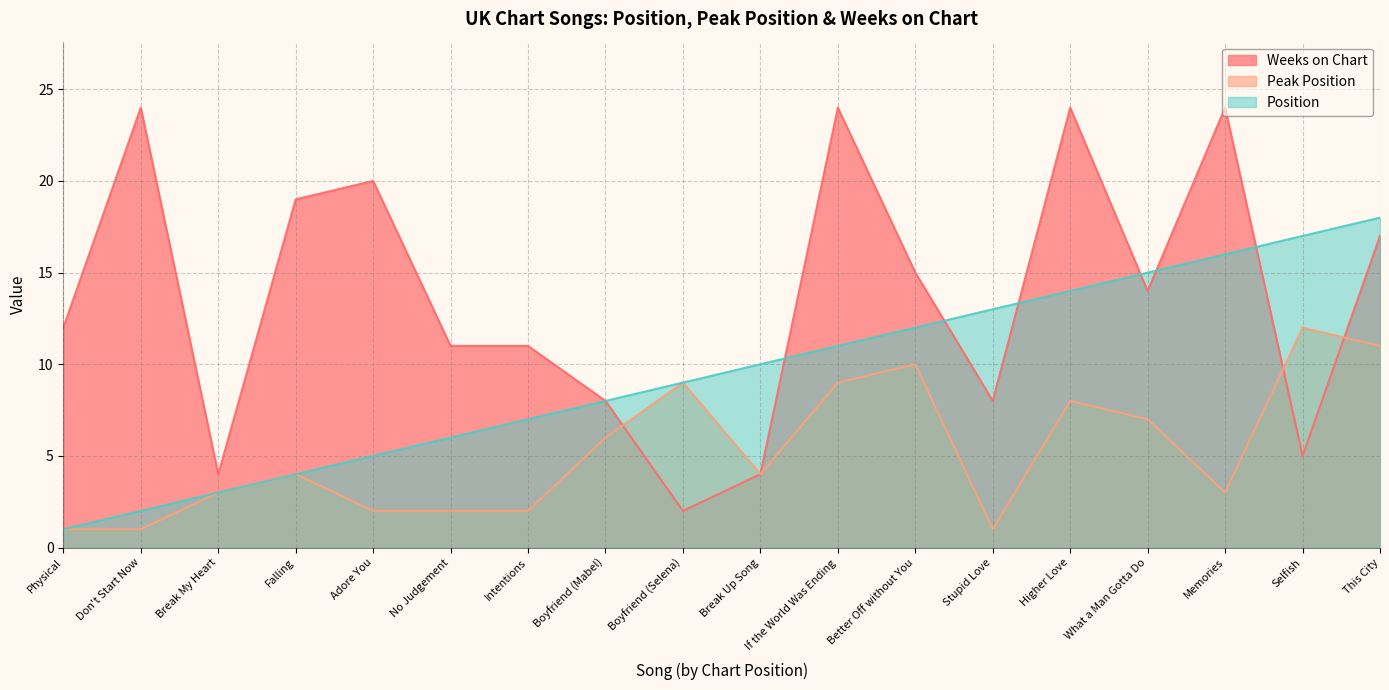

Which series ends up on top after the final intersection of Weeks on Chart and Peak Position?

Weeks on Chart